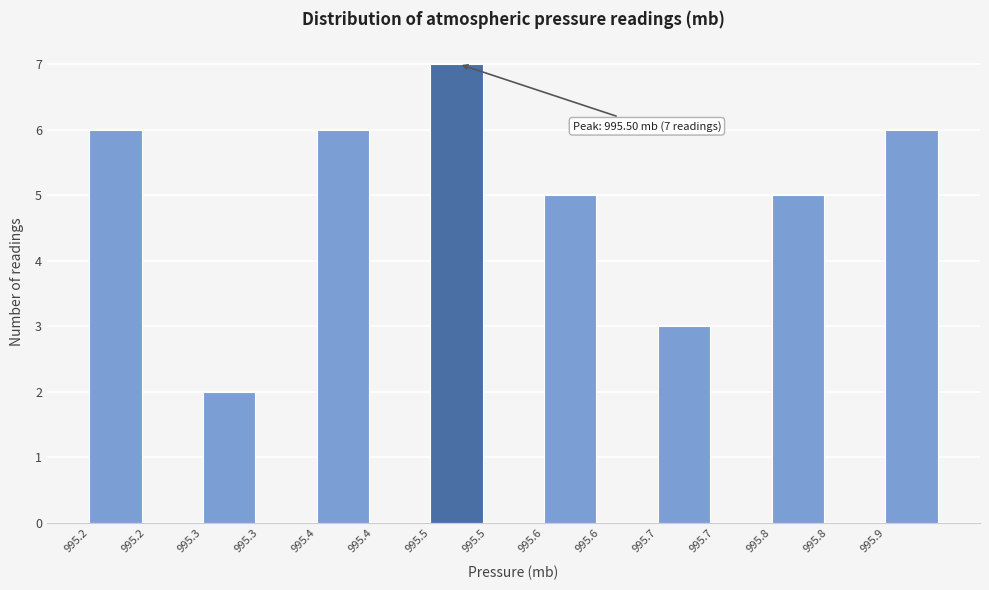

How many categories are shown in the chart?

15